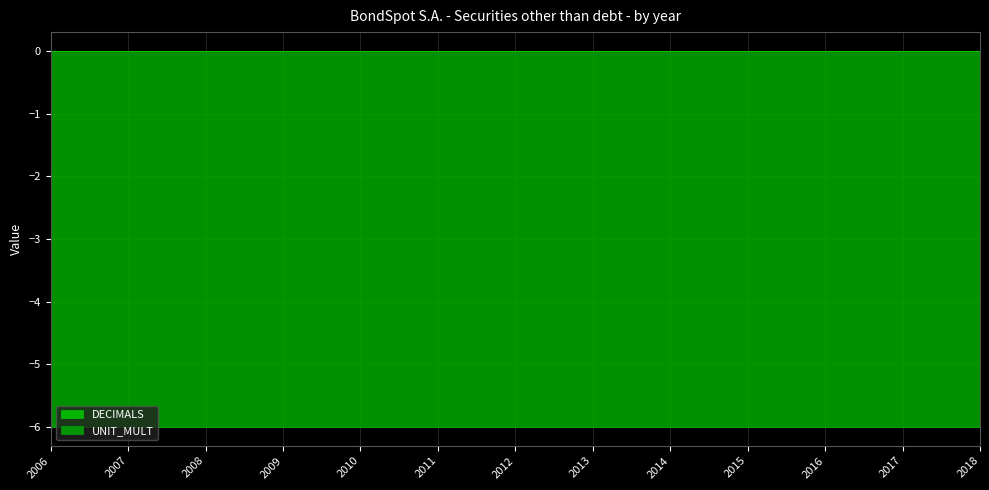

List the labels in order of UNIT_MULT value, smallest first.

2006, 2007, 2008, 2009, 2010, 2011, 2012, 2013, 2014, 2015, 2016, 2017, 2018